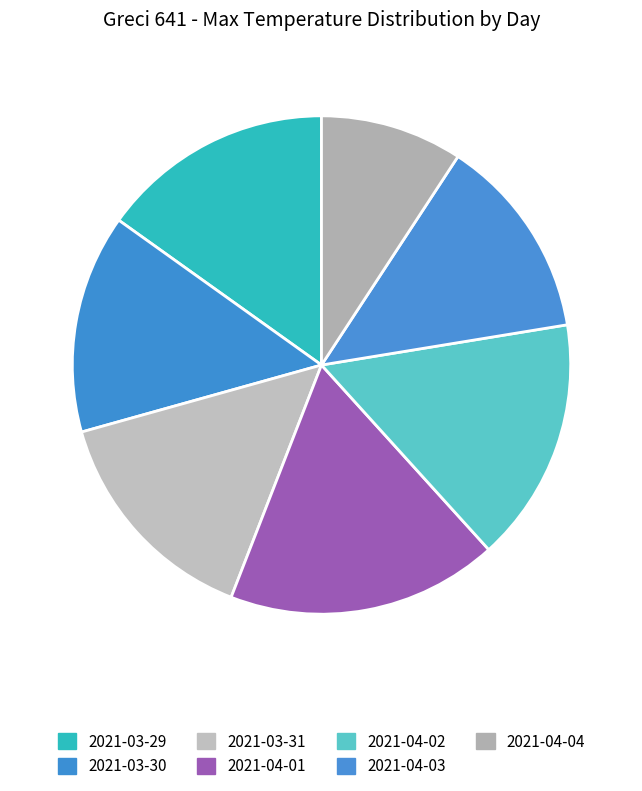

Which slice is the smallest?

2021-04-04